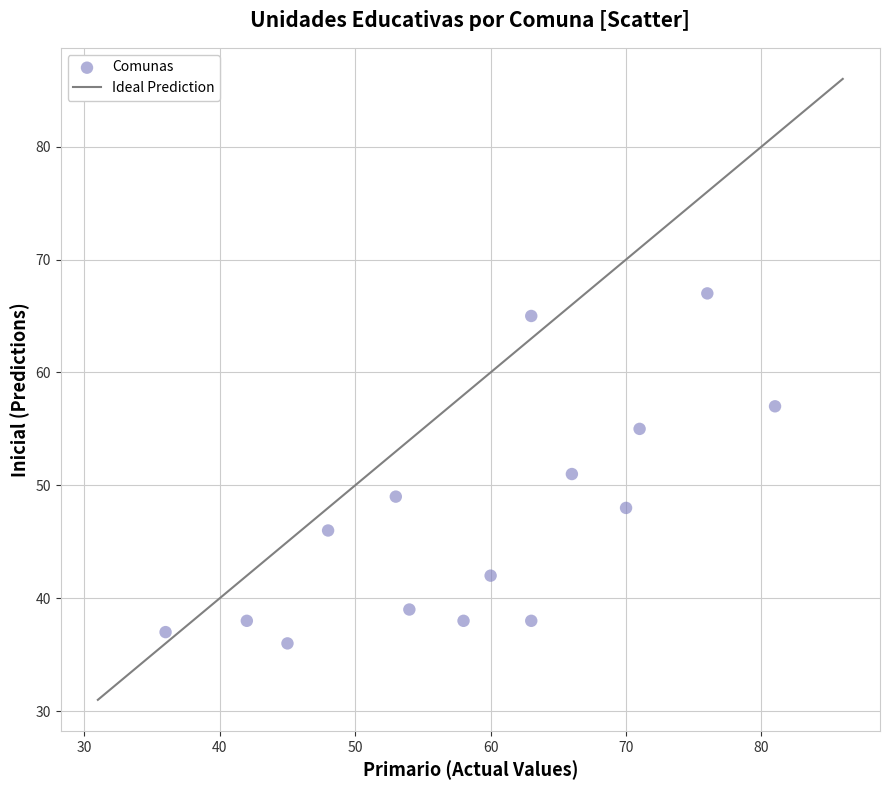

What is the range of Y values (max minus min)?

31